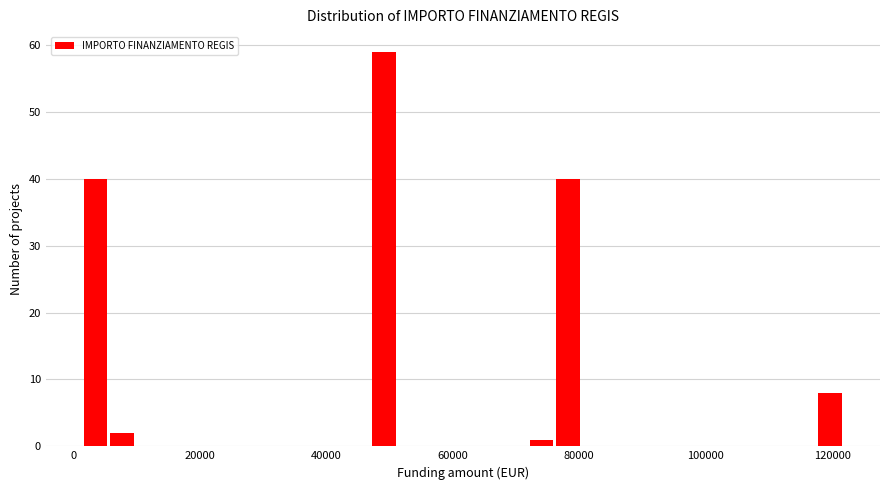

Around what value on the x-axis is the tallest bar? Give the approximate position of its centre, as read against the axis.

50000